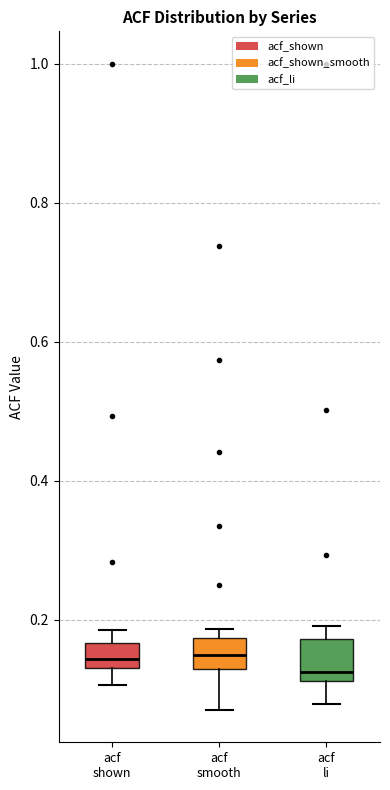

Reading left to right, read every box against the y-axis: the position of its median line, the range the box covers, and the ends of its whiskers. The values are not printed on the chart, so give them approximately, as read against the axis.

acf shown: median 0.14 (inside the box), box 0.14 to 0.16, whiskers 0.10 to 0.18
acf smooth: median 0.14, box 0.12 to 0.18, whiskers 0.08 to 0.18 (just above the box's upper edge)
acf li: median 0.12 (just above the box's lower edge), box 0.12 to 0.18, whiskers 0.08 to 0.20